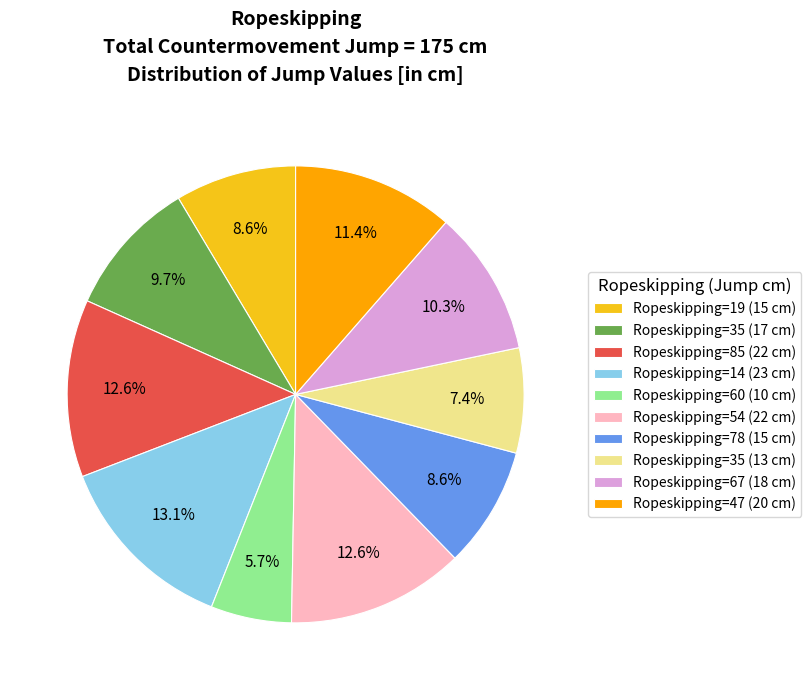

Does any single category account for the majority?

No